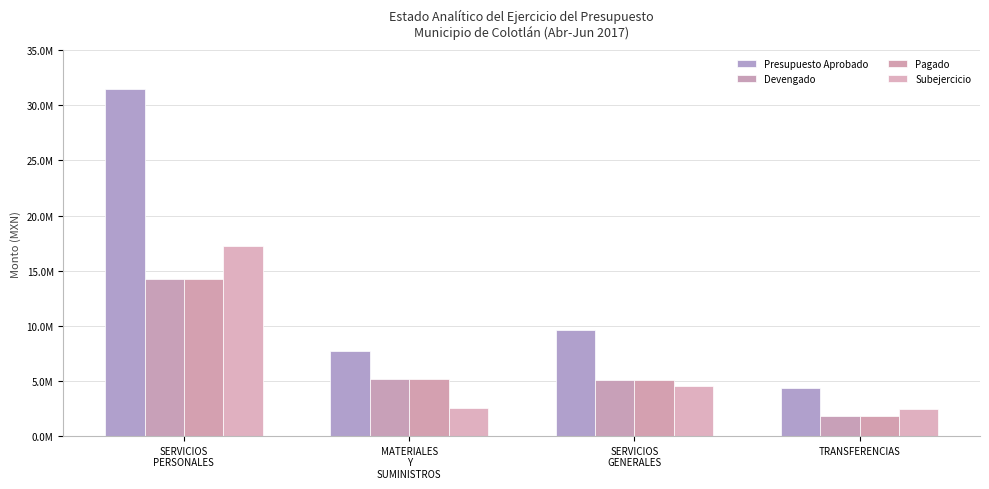

Rank the categories by Pagado value from highest to lowest.

SERVICIOS
PERSONALES, MATERIALES
Y
SUMINISTROS, SERVICIOS
GENERALES, TRANSFERENCIAS